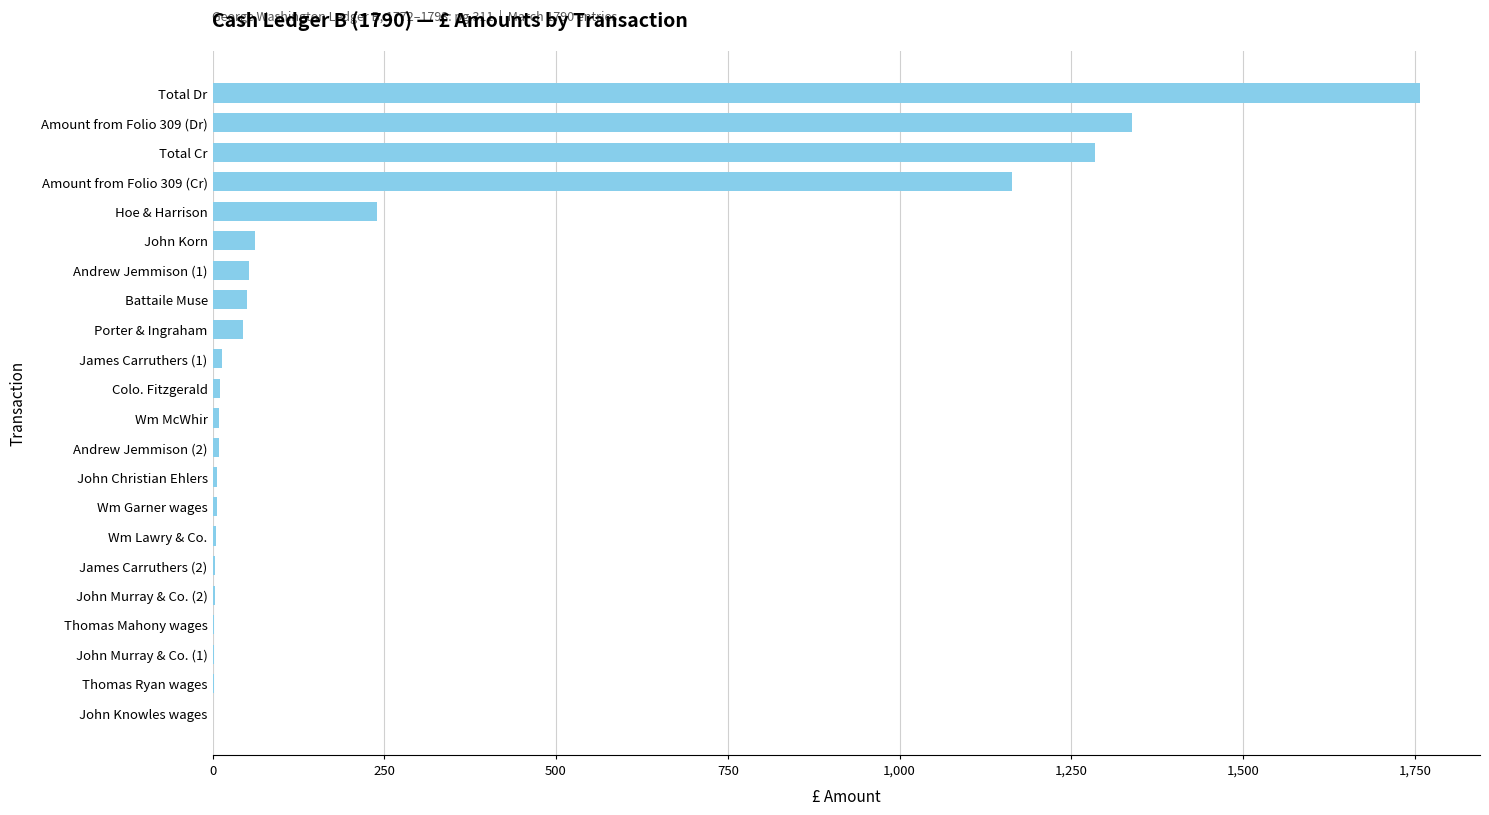

What is the average value?

276